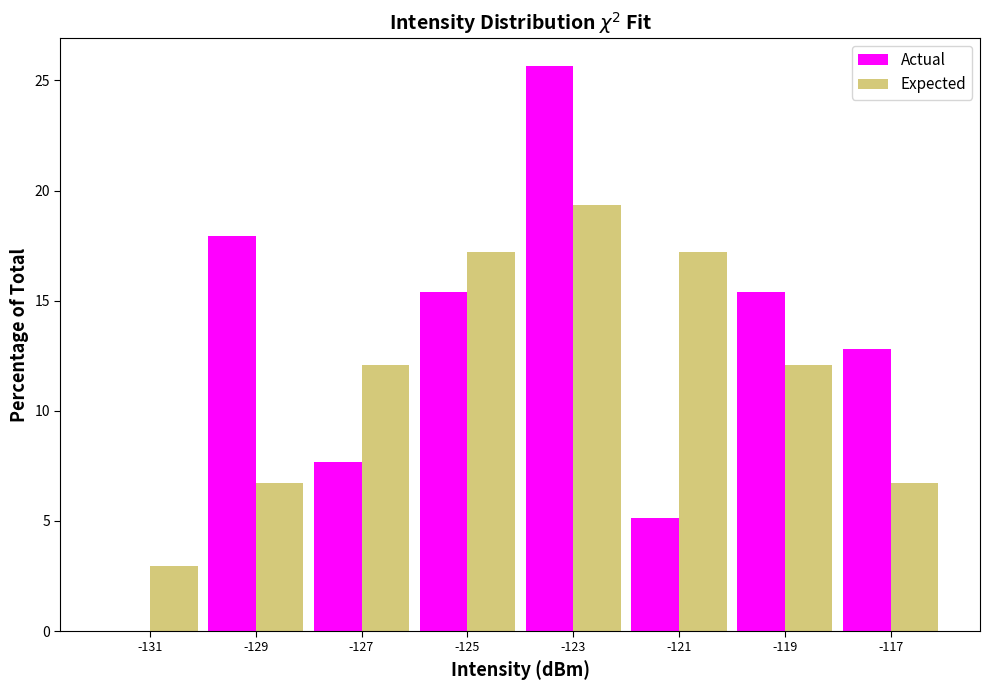

Reading left to right, transcribe this chart: for each range on the x-axis, give the height of each series' bar. The values are not printed on the chart, so give them approximately, as read against the axis.

-132 to -130: Actual=0	Expected=3.0
-130 to -128: Actual=18.0	Expected=6.5
-128 to -126: Actual=7.5	Expected=12.0
-126 to -124: Actual=15.5	Expected=17.0
-124 to -122: Actual=25.5	Expected=19.5
-122 to -120: Actual=5.0	Expected=17.0
-120 to -118: Actual=15.5	Expected=12.0
-118 to -116: Actual=13.0	Expected=6.5